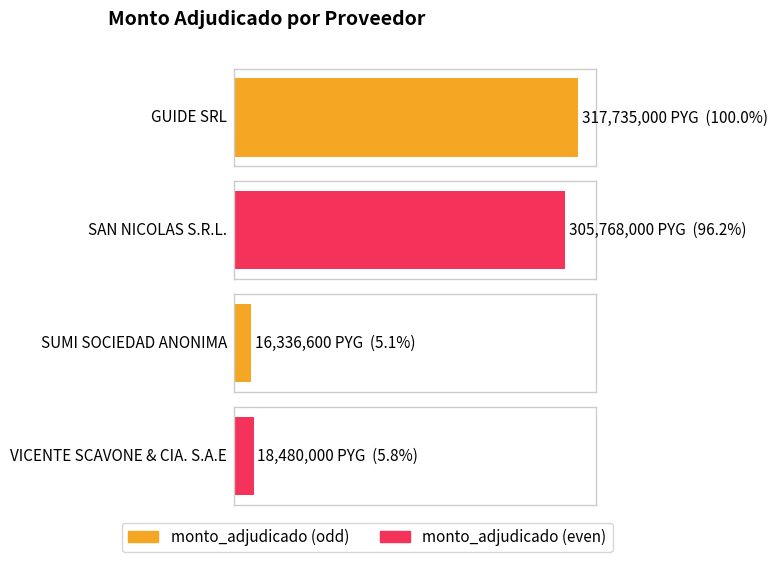

Which has a higher value, GUIDE SRL or SUMI SOCIEDAD ANONIMA?

GUIDE SRL